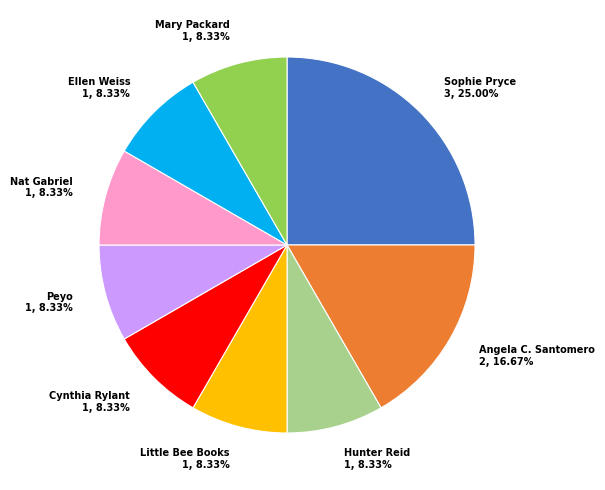

Is there any slice that represents more than half of the pie?

No